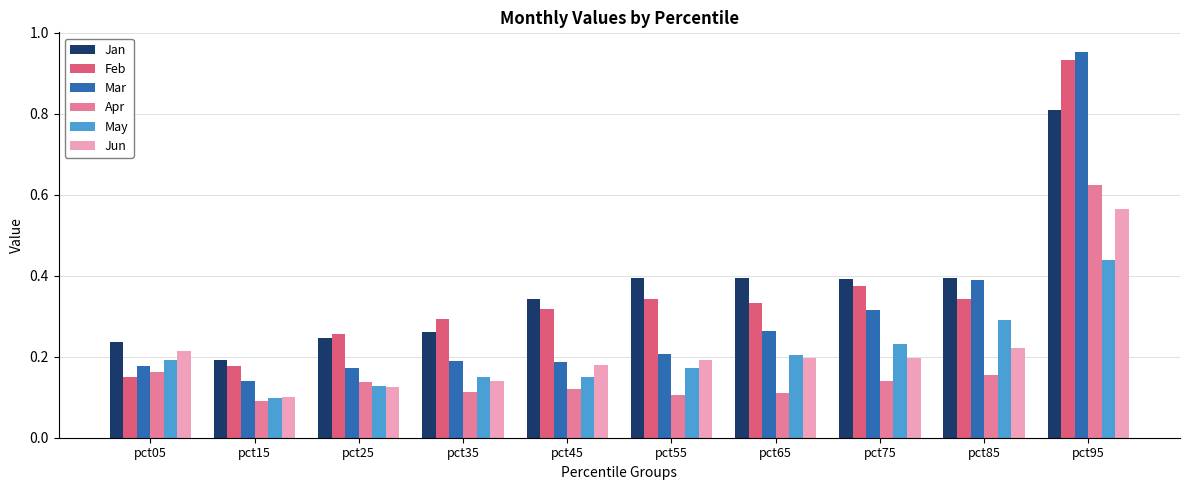

Which label corresponds to the largest value in the chart?

pct95